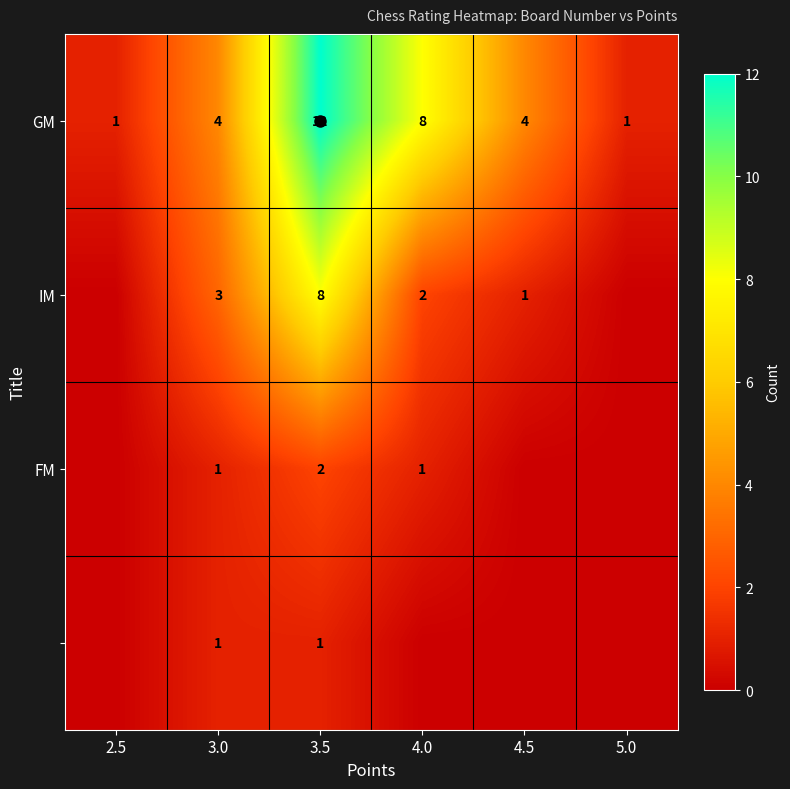

At which label does GM reach its peak?

3.5